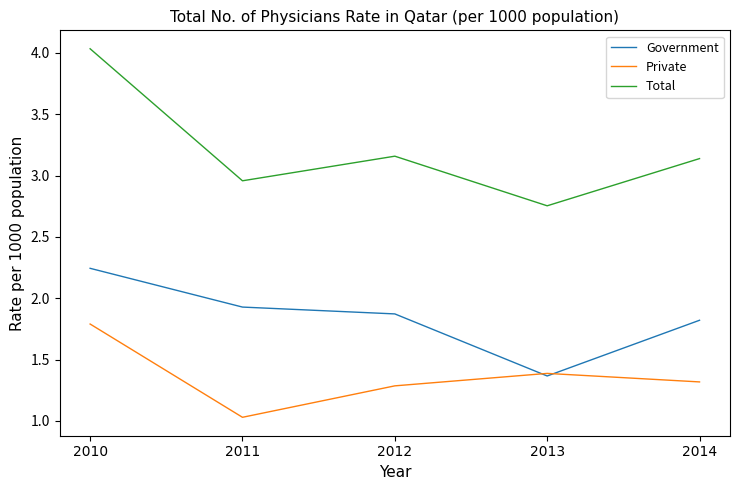

True or false: Total and Private cross at least once.

False